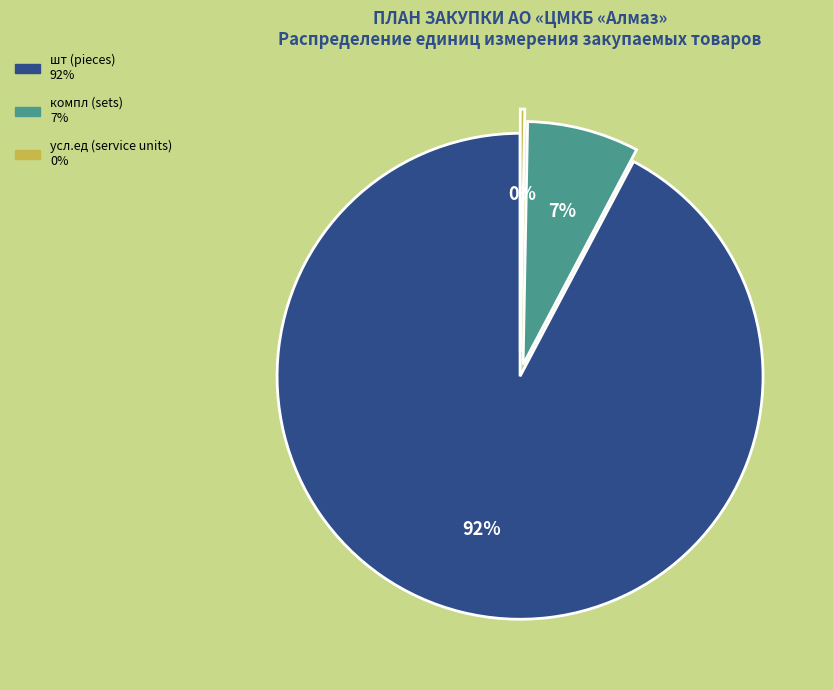

Does any single category account for the majority?

Yes